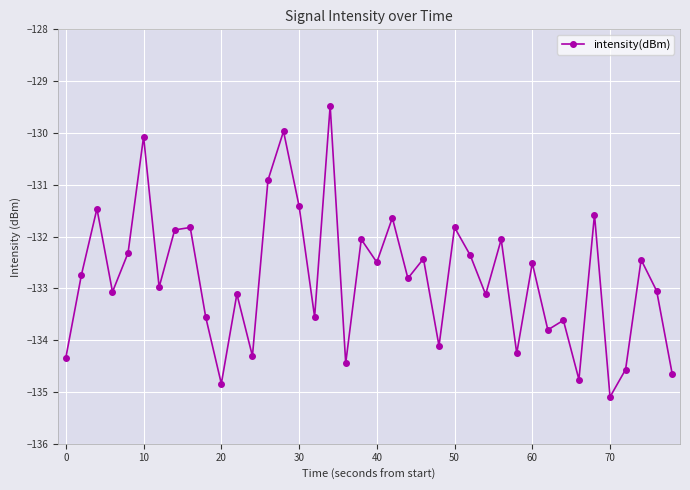

What is the smallest value displayed?

-135.1